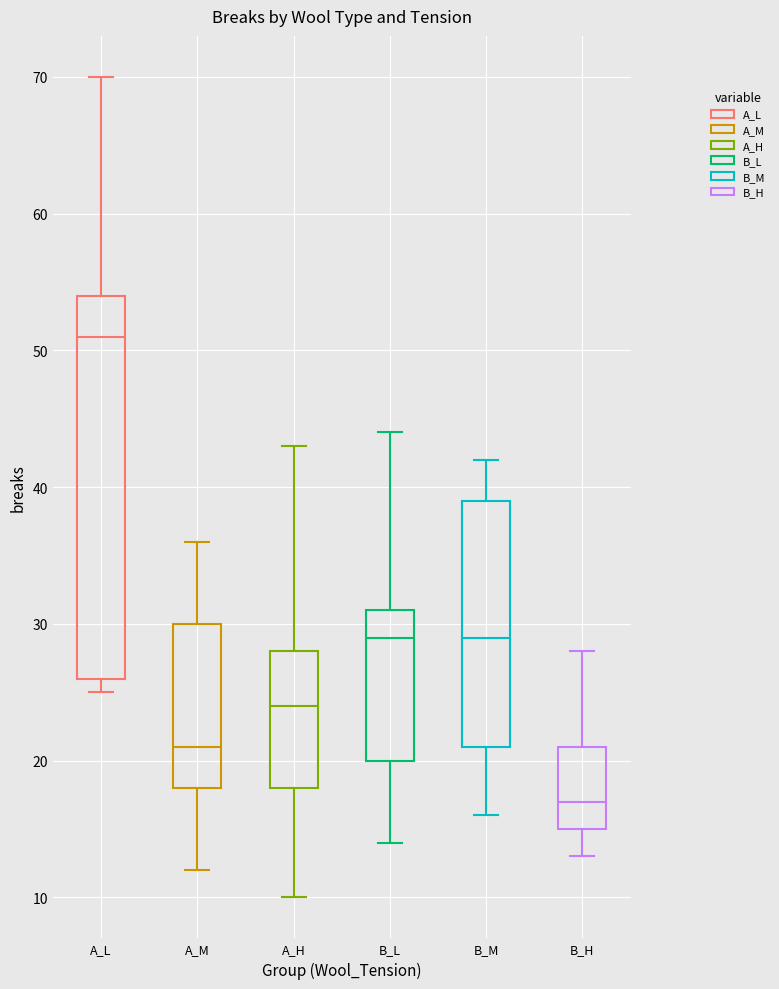

Which box has the lowest median line?

B_H